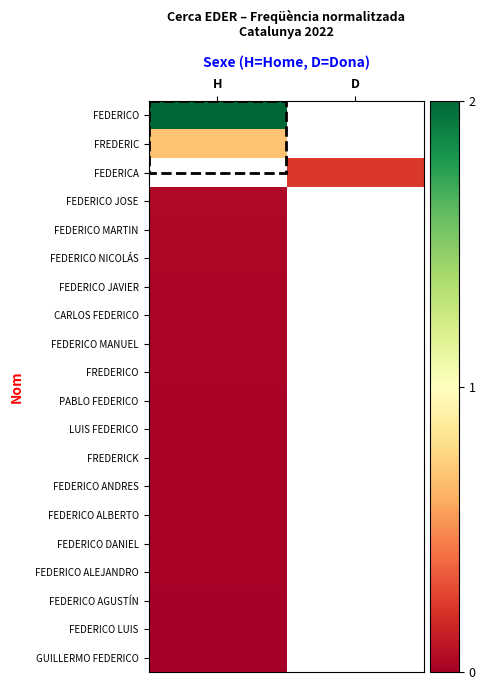

List the series in order of their peak value, highest first.

FEDERICO, FREDERIC, FEDERICA, FEDERICO JOSE, FEDERICO MARTIN, FEDERICO NICOLÁS, FEDERICO JAVIER, CARLOS FEDERICO, FEDERICO MANUEL, FREDERICO, PABLO FEDERICO, LUIS FEDERICO, FREDERICK, FEDERICO ANDRES, FEDERICO ALBERTO, FEDERICO DANIEL, FEDERICO ALEJANDRO, FEDERICO AGUSTÍN, FEDERICO LUIS, GUILLERMO FEDERICO